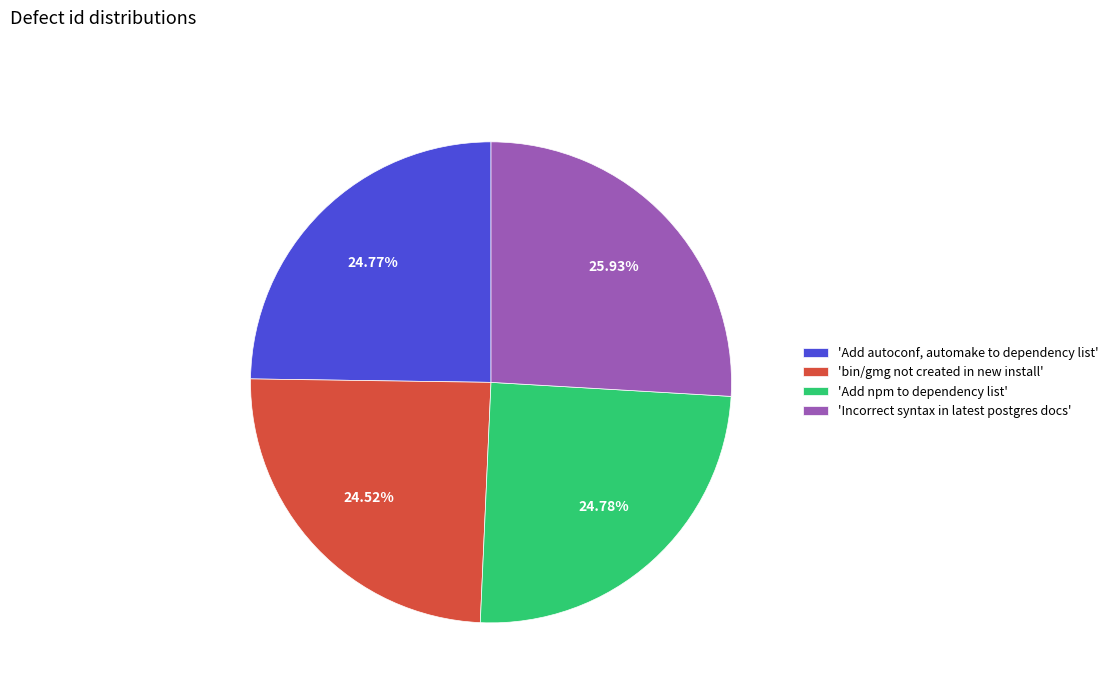

Which slice is the largest?

'Incorrect syntax in latest postgres docs'